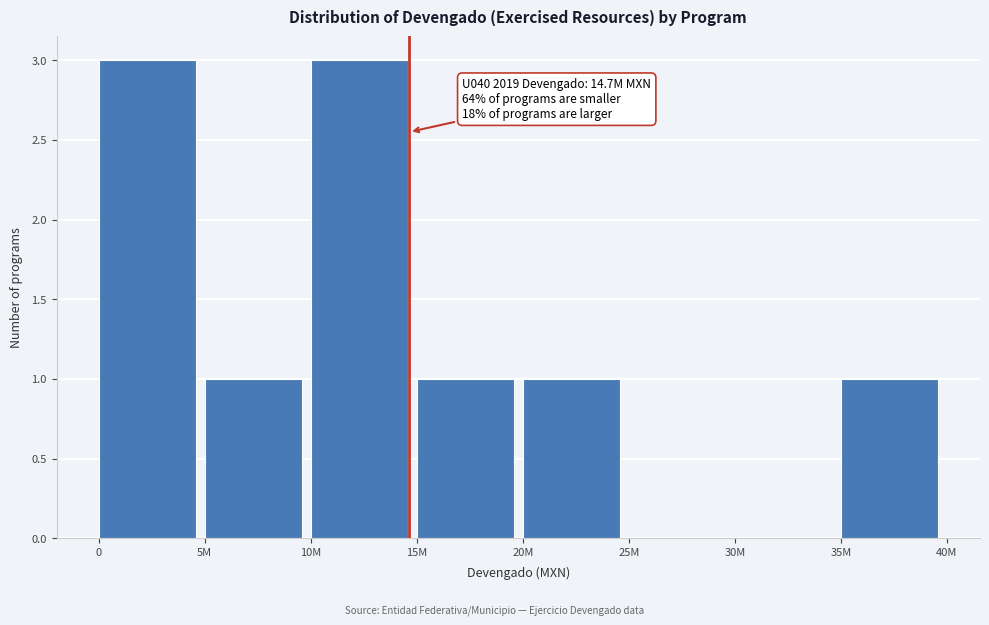

Reading left to right, list all the values displayed in this chart.

0=3	5M=1	10M=3	15M=1	20M=1	25M=0	30M=0	35M=1